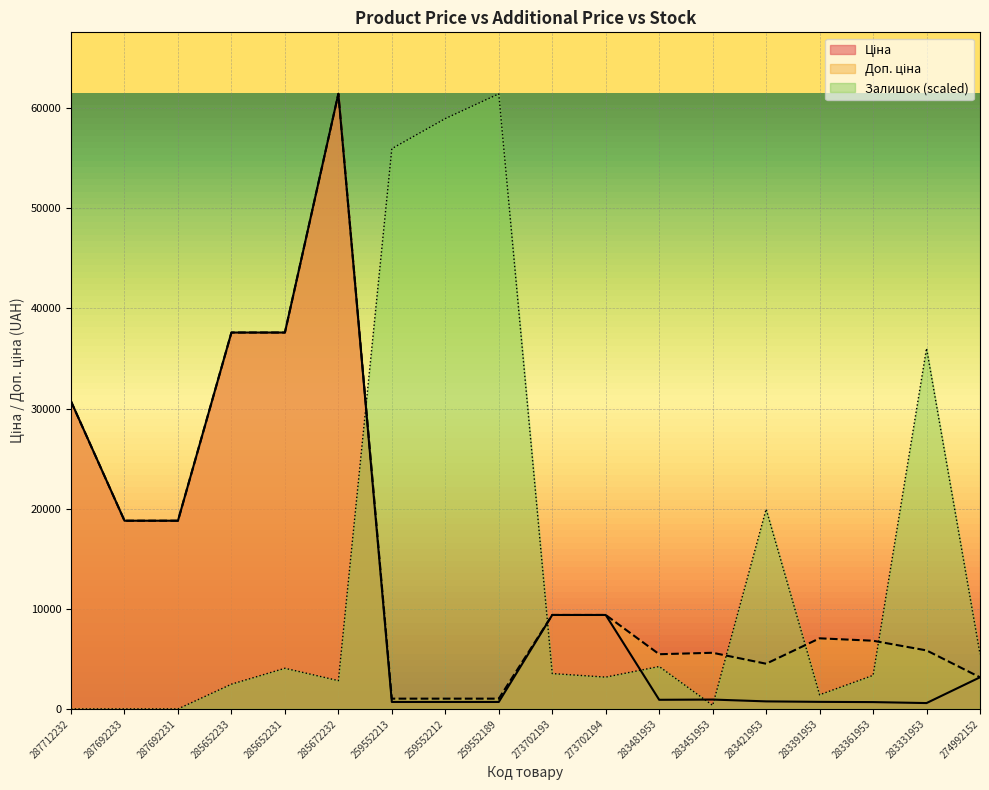

The Ціна series shows 681.0 at 283361953. True or false?

True